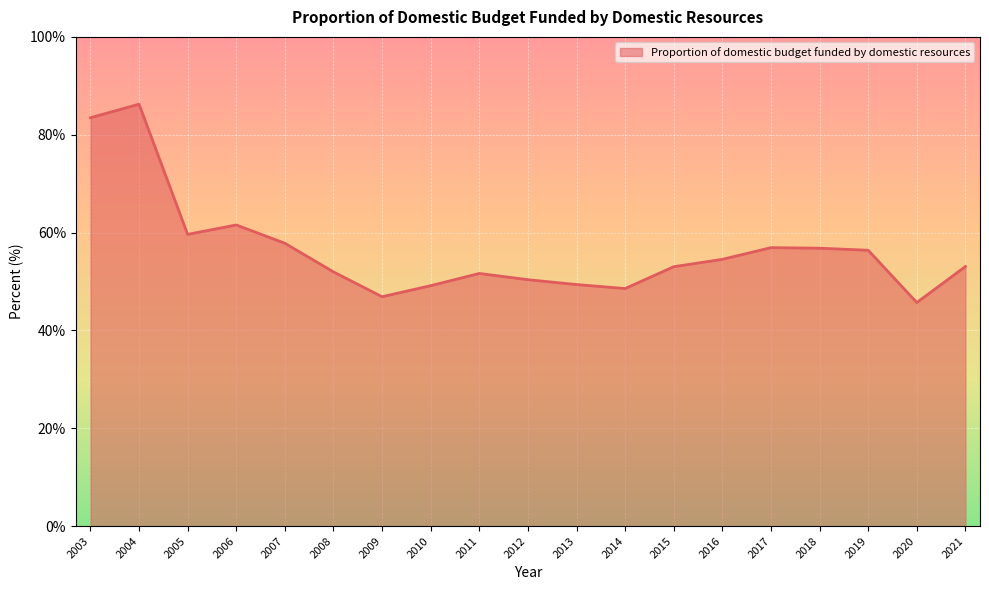

True or false: the data shows 27.2 at 2009.

False